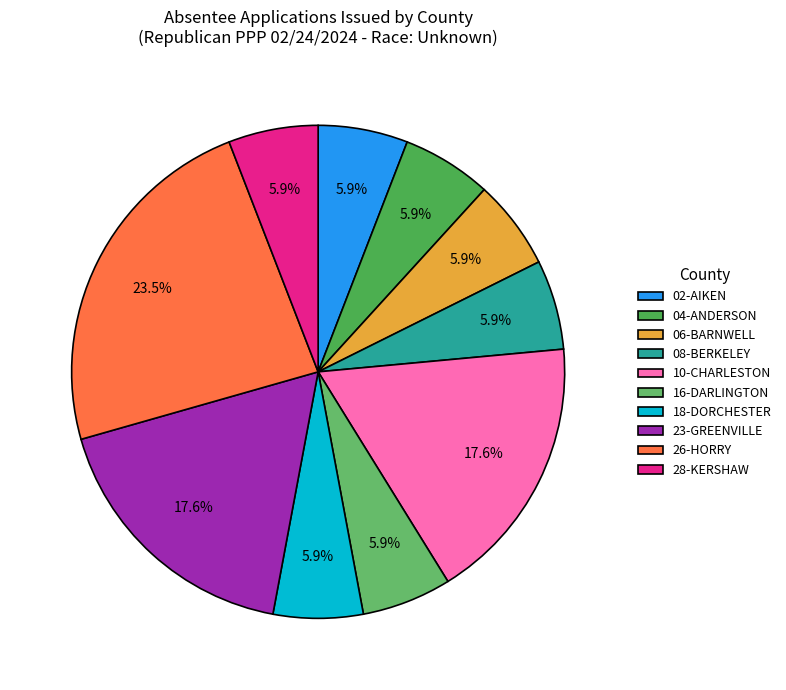

Which category has the biggest portion of the pie?

26-HORRY